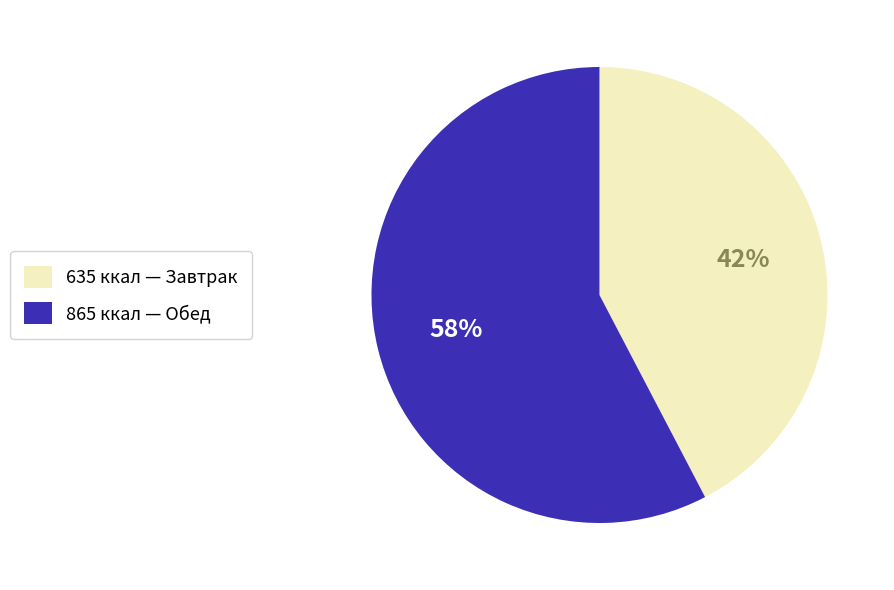

Is it true that 865 ккал — Обед is 58% of the pie?

True